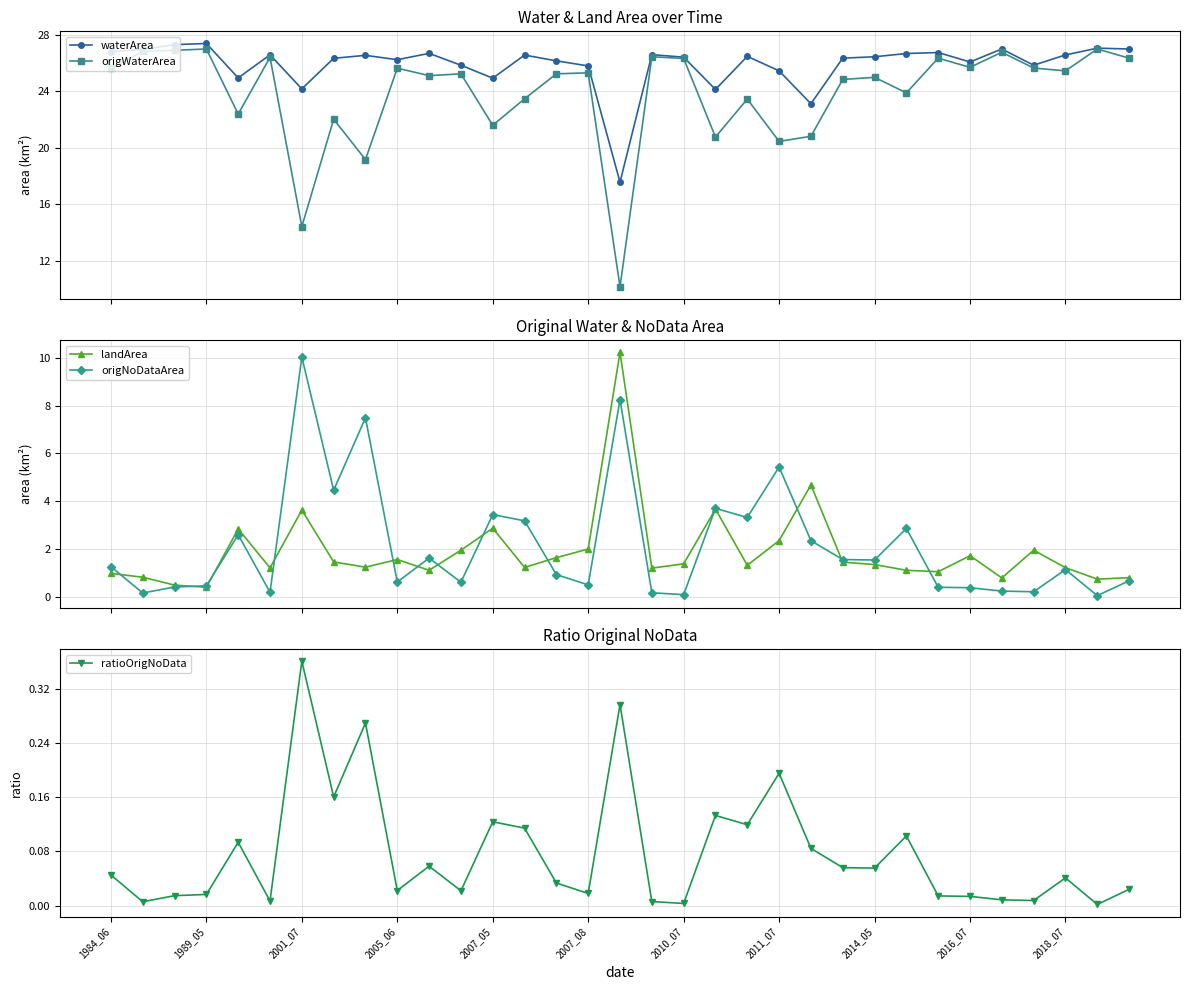

How many lines are shown in the chart?

5